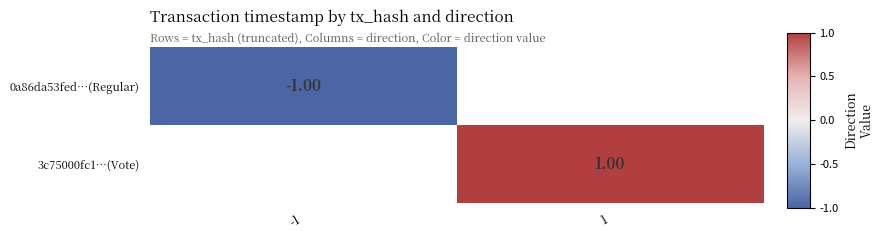

Is the value of 3c75000fc1…(Vote) at 1 greater than the value of 0a86da53fed…(Regular) at 1?

No